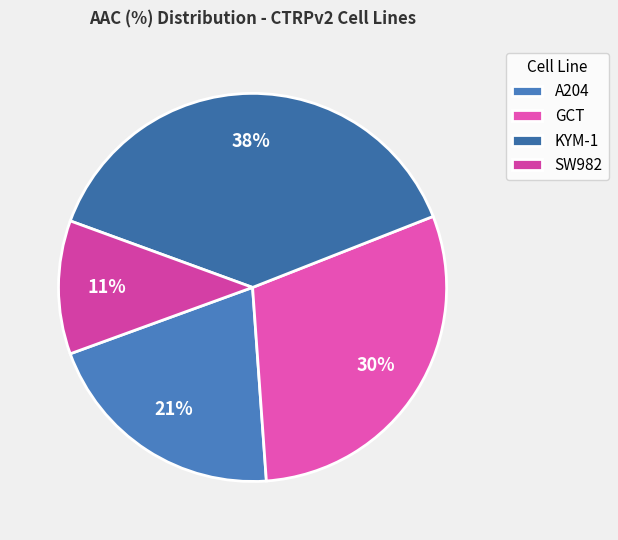

To the nearest percent, what is the combined percentage of KYM-1 and A204?

59%